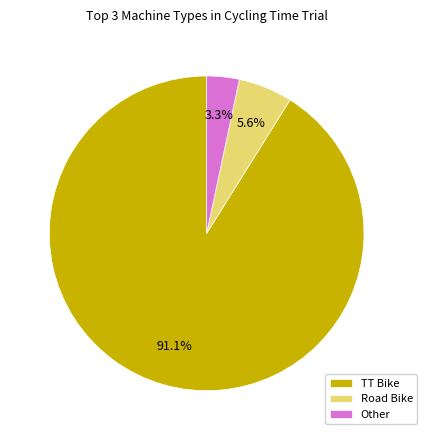

Which category accounts for the majority?

TT Bike